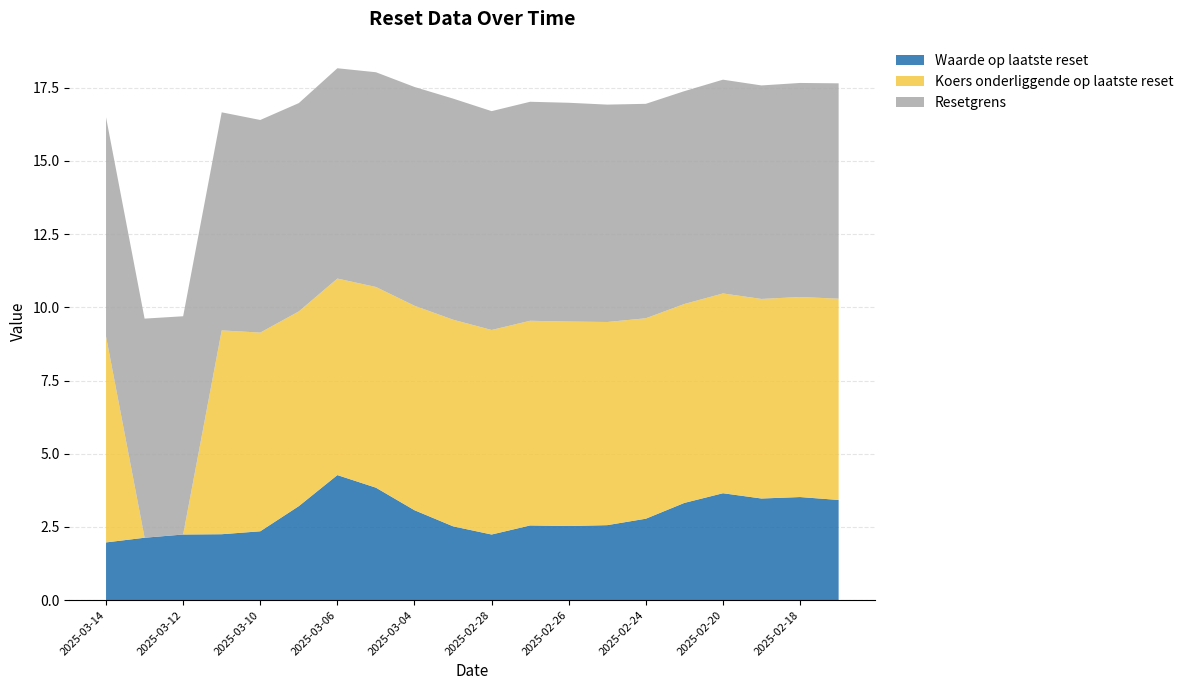

Reading left to right, transcribe all the data shown in this chart.

Waarde op laatste reset: 2025-03-14=2.0	2025-03-13=2.1	2025-03-12=2.2	2025-03-11=2.2	2025-03-10=2.4	2025-03-07=3.2	2025-03-06=4.3	2025-03-05=3.8	2025-03-04=3.1	2025-03-03=2.5	2025-02-28=2.2	2025-02-27=2.5	2025-02-26=2.5	2025-02-25=2.6	2025-02-24=2.8	2025-02-21=3.3	2025-02-20=3.6	2025-02-19=3.5	2025-02-18=3.5	2025-02-17=3.4
Koers onderliggende op laatste reset: 2025-03-14=7.0	2025-03-13=0.0	2025-03-12=0.0	2025-03-11=7.0	2025-03-10=6.8	2025-03-07=6.7	2025-03-06=6.7	2025-03-05=6.9	2025-03-04=7.0	2025-03-03=7.1	2025-02-28=7.0	2025-02-27=7.0	2025-02-26=7.0	2025-02-25=6.9	2025-02-24=6.8	2025-02-21=6.8	2025-02-20=6.8	2025-02-19=6.8	2025-02-18=6.8	2025-02-17=6.9
Resetgrens: 2025-03-14=7.5	2025-03-13=7.5	2025-03-12=7.5	2025-03-11=7.5	2025-03-10=7.3	2025-03-07=7.1	2025-03-06=7.2	2025-03-05=7.3	2025-03-04=7.5	2025-03-03=7.6	2025-02-28=7.5	2025-02-27=7.5	2025-02-26=7.5	2025-02-25=7.4	2025-02-24=7.3	2025-02-21=7.3	2025-02-20=7.3	2025-02-19=7.3	2025-02-18=7.3	2025-02-17=7.4